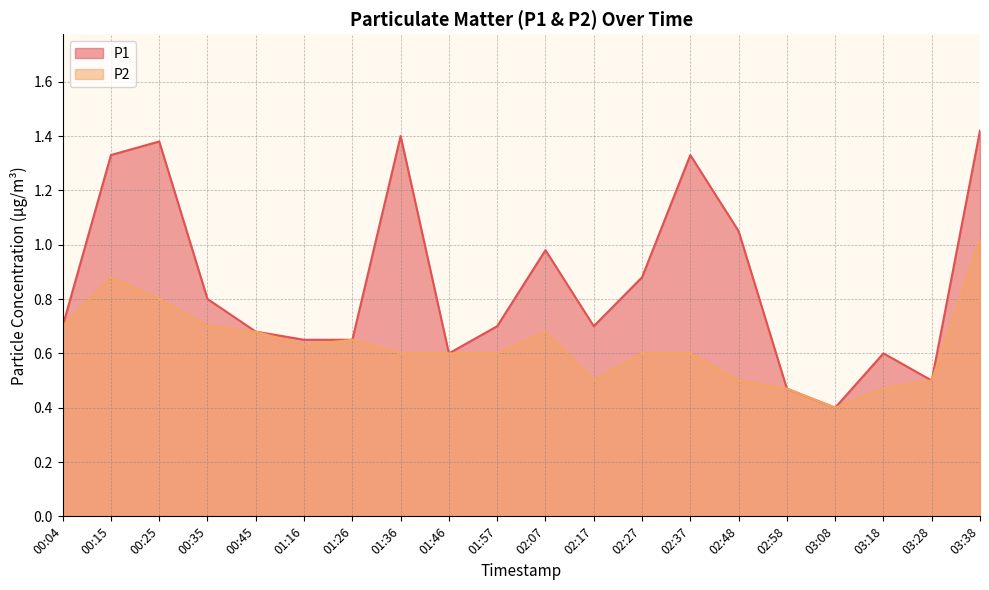

What is the difference between the P1 values at 02:17 and 03:18?

0.1